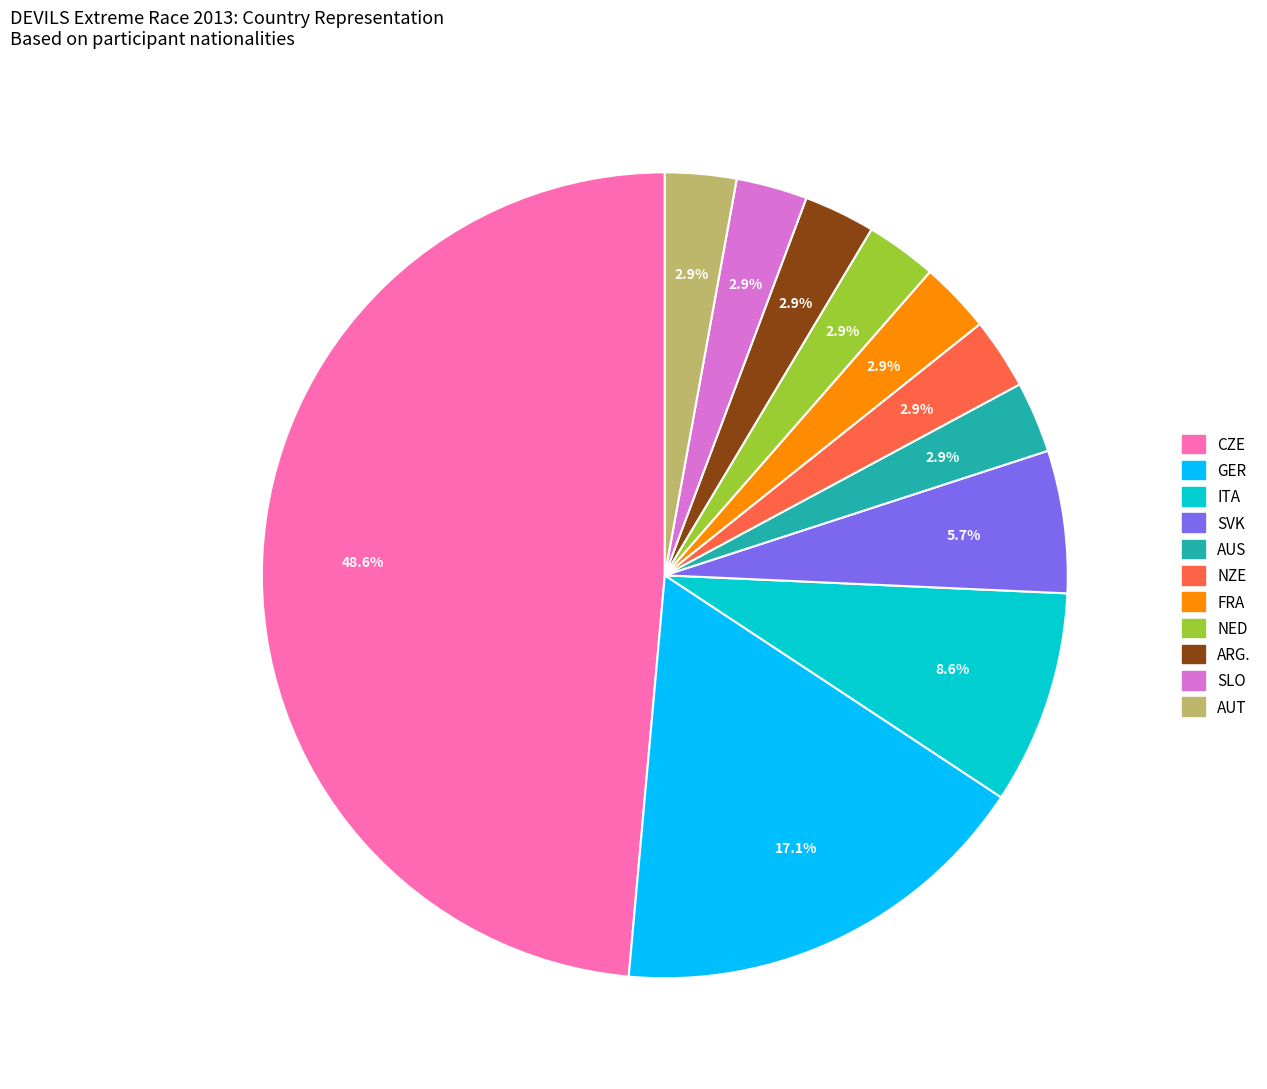

Is there a majority slice in this chart?

No